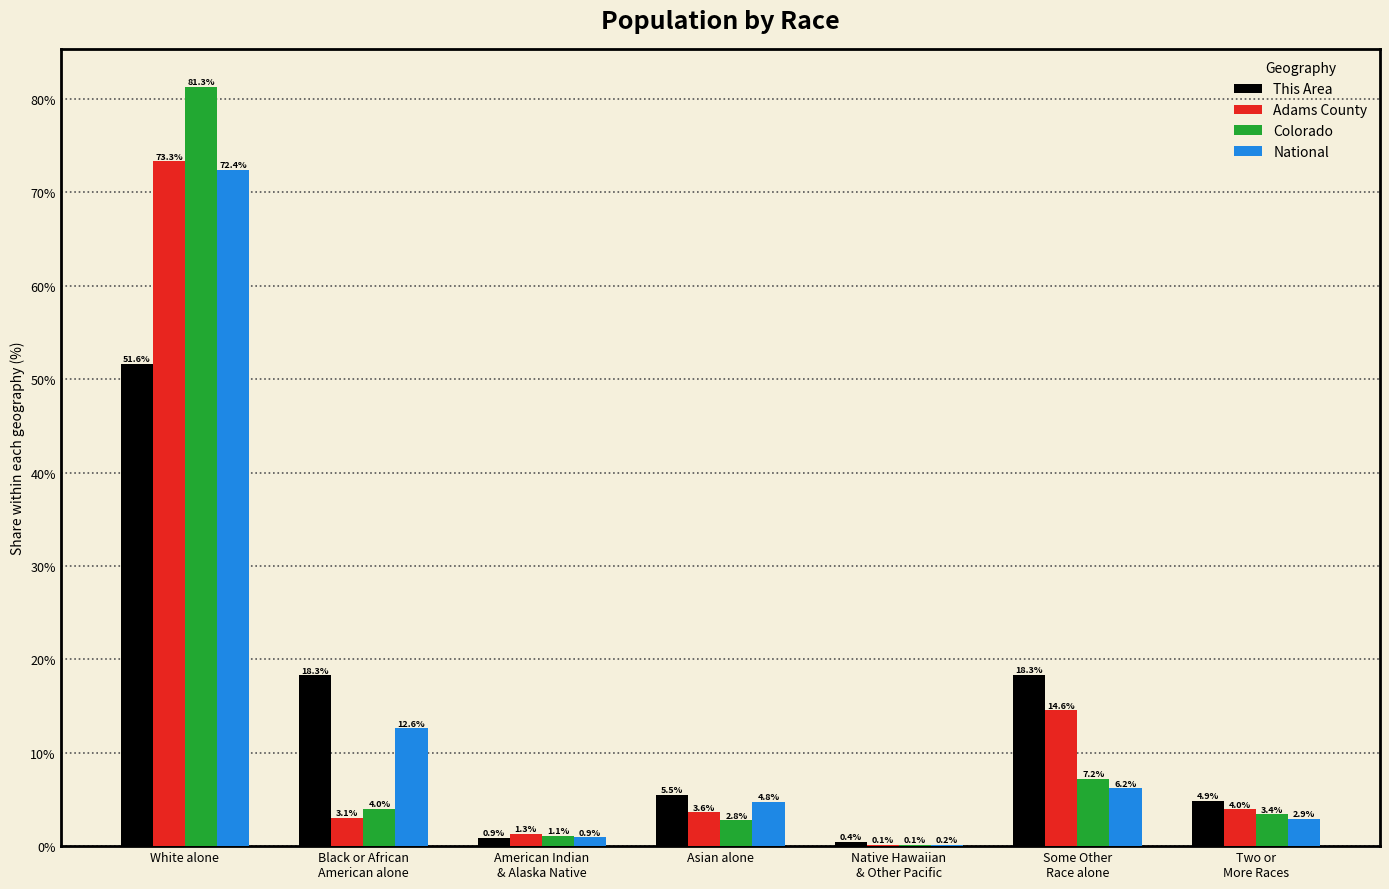

What is the highest value of the National series?

72.4